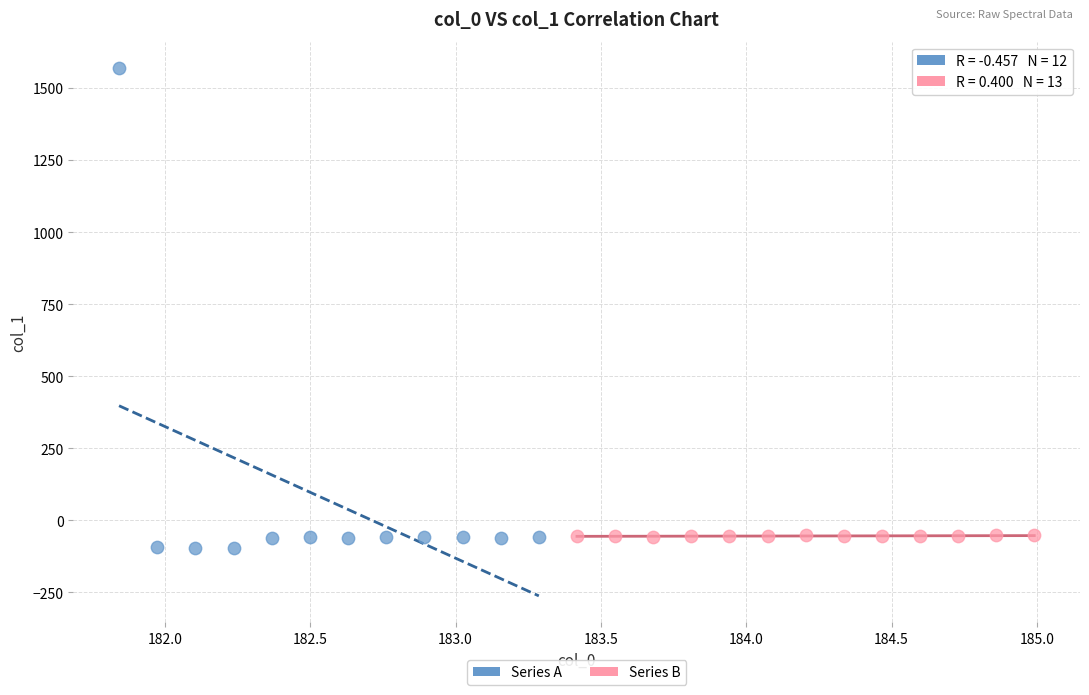

Which series contains the lowest Y value?

Series A